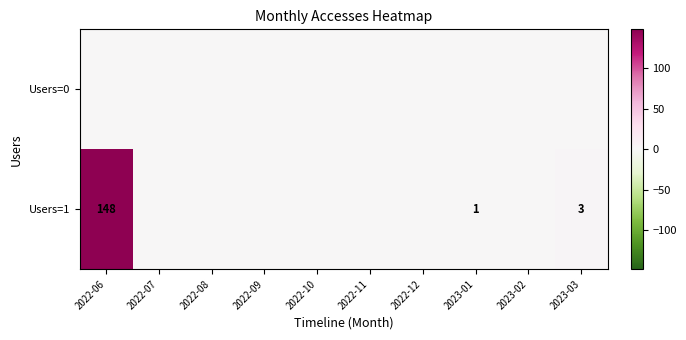

Which series has the largest total across all categories?

Users=1